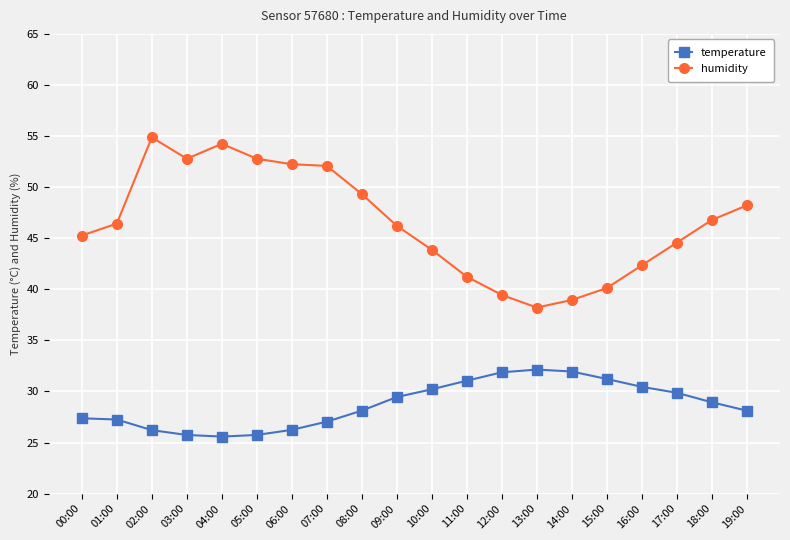

Between 13:00 and 16:00, which series saw the biggest shift?

humidity